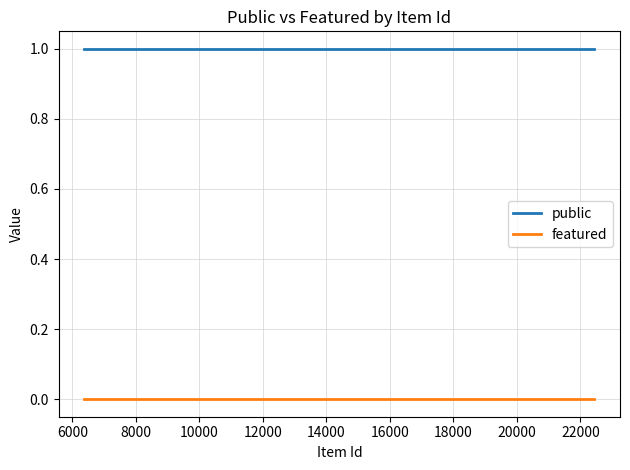

True or false: public has a value of 0 at 16000.

False